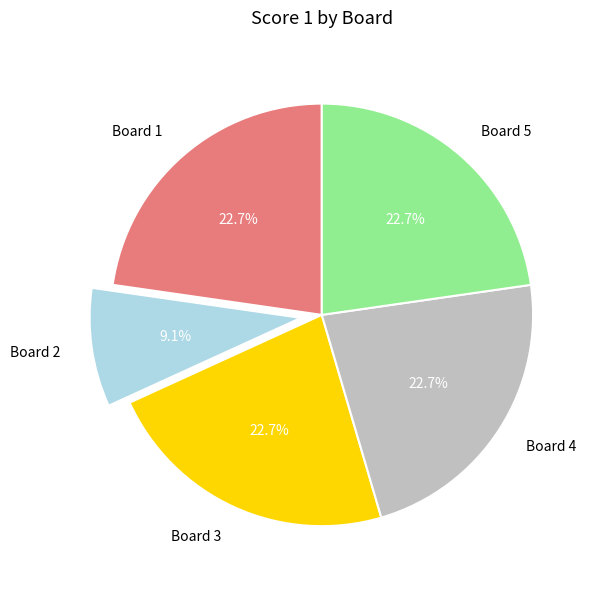

What is the smallest slice in the pie chart?

Board 2